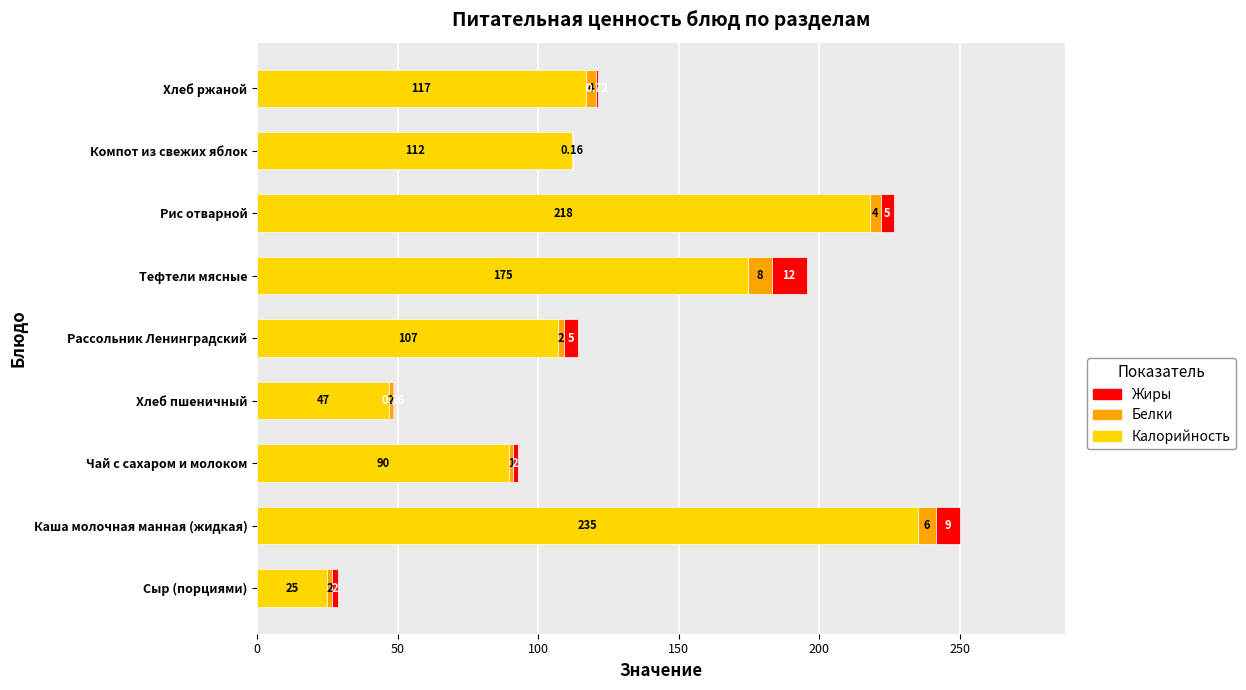

At which label does Калорийность reach its peak?

Каша молочная манная (жидкая)